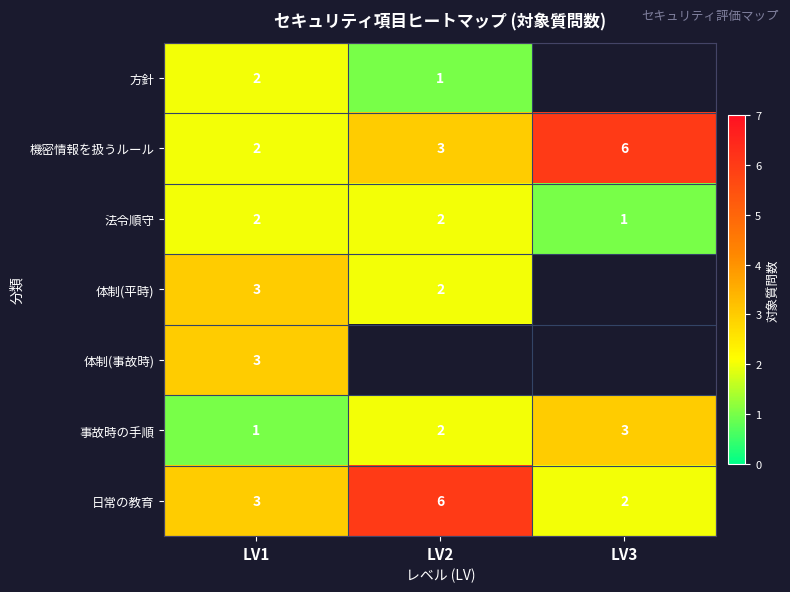

Count the 日常の教育 values in the range 2 to 6.

3